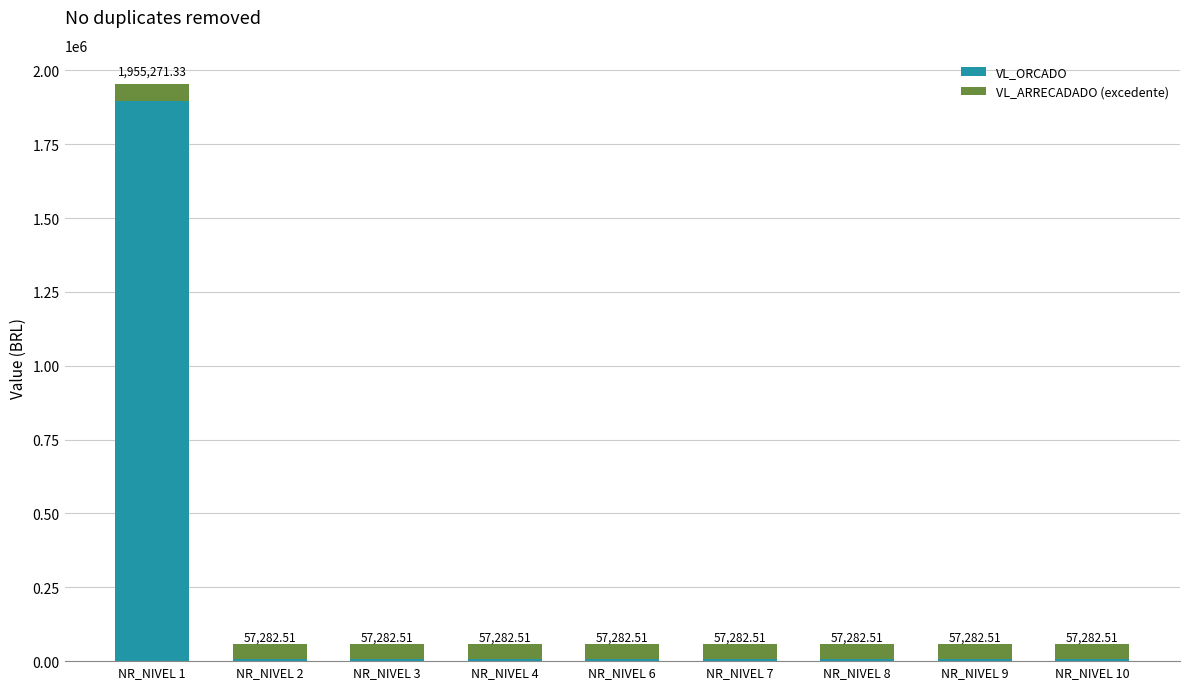

What are all the series names shown in the legend?

VL_ORCADO, VL_ARRECADADO (excedente)